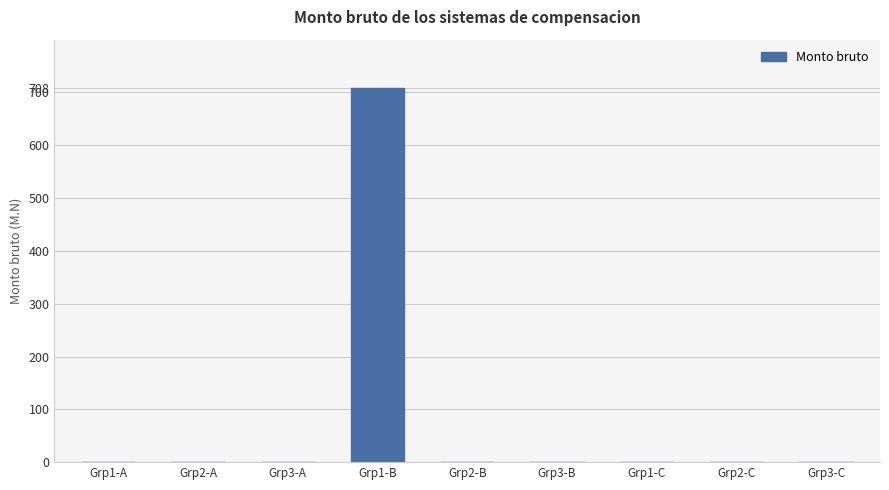

Reading left to right, transcribe all the data shown in this chart.

0.0	0.0	0.0	708.5	0.0	0.0	0.0	0.0	0.0